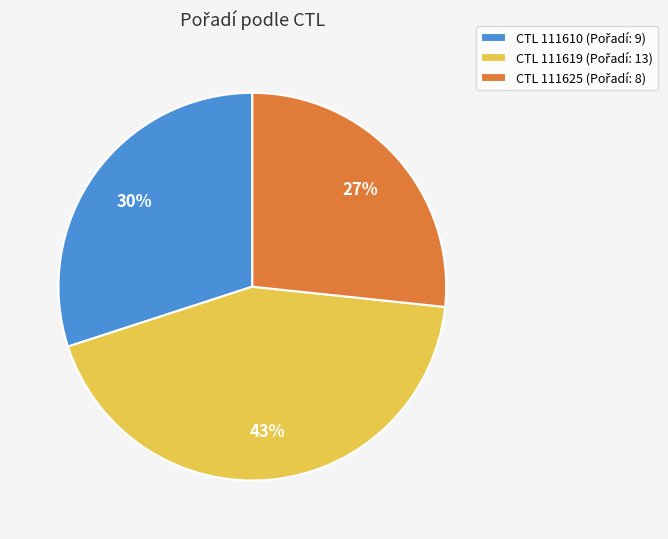

How many segments does this pie chart have?

3